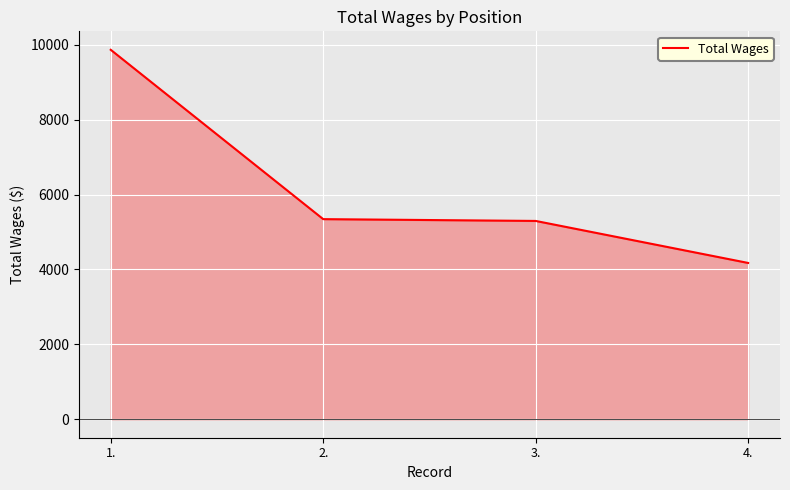

Reading right to left, extract all data points from this chart.

4.=4174	3.=5296	2.=5344	1.=9866